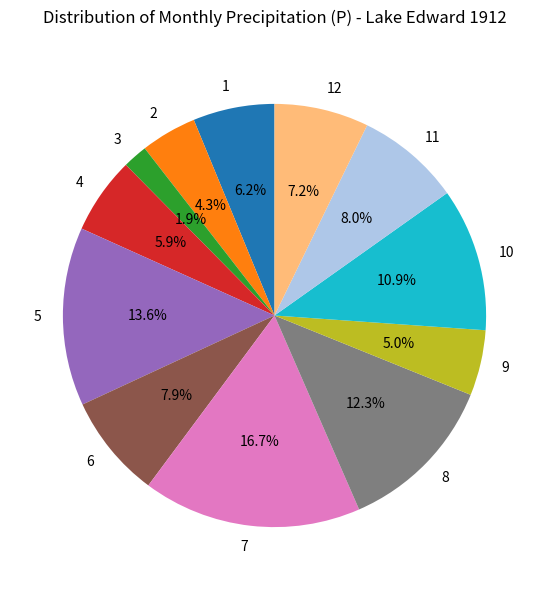

Between 4 and 10, which is larger?

10